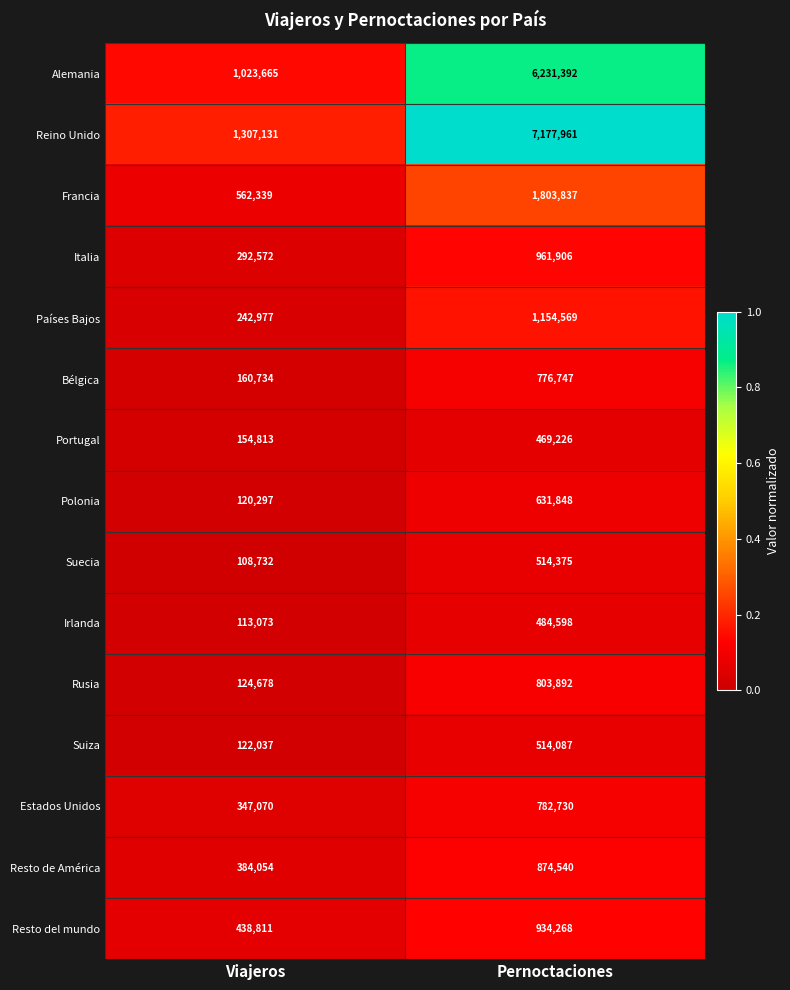

Is it true that Francia equals 1803837 at Pernoctaciones?

True